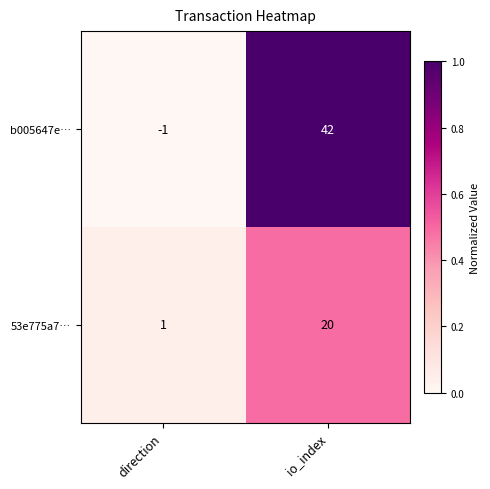

What is the sum of all b005647e… values?

41